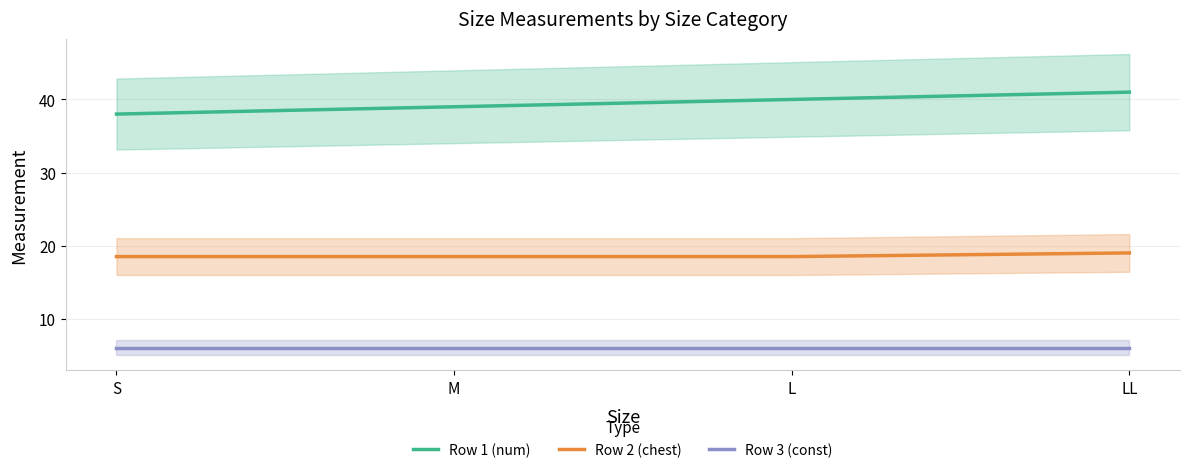

Which series has the largest total across all categories?

Row 1 (num)